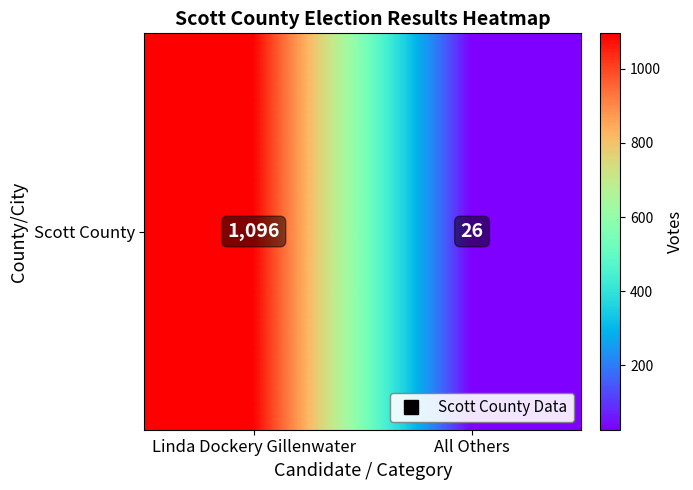

Rank the categories by value from lowest to highest.

All Others, Linda Dockery Gillenwater